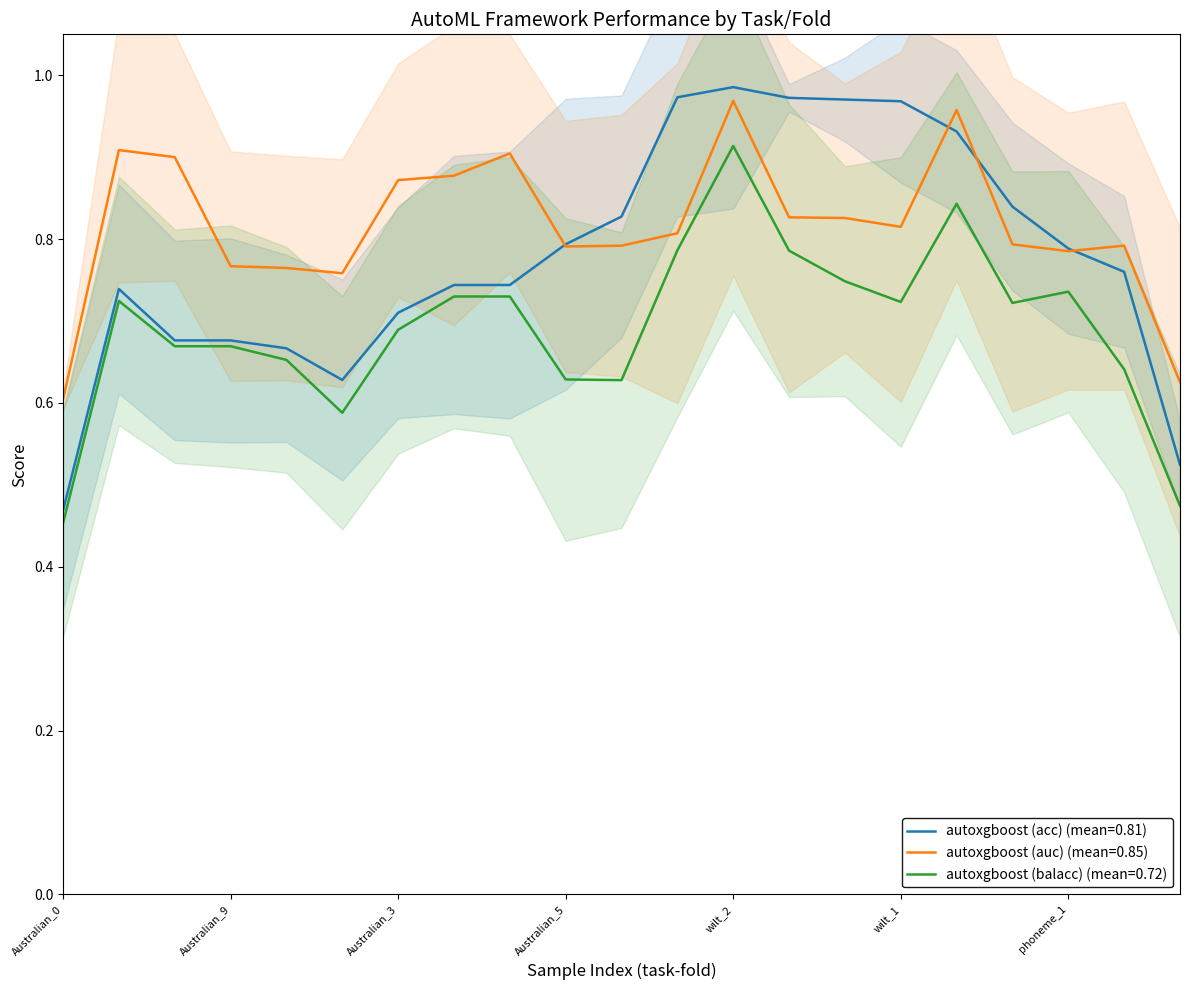

How many interior local peaks does the autoxgboost (auc) series have?

5